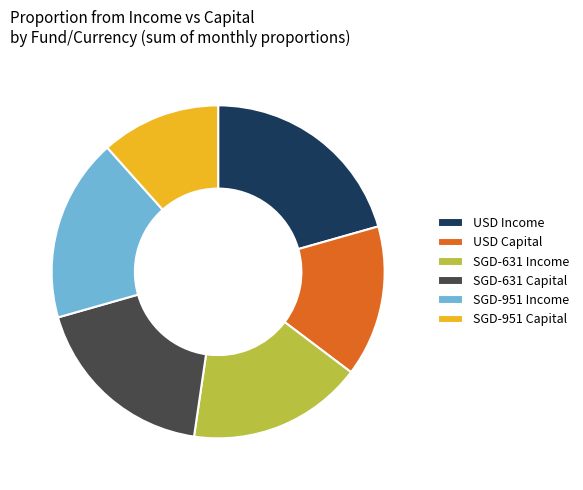

Does any single category account for the majority?

No